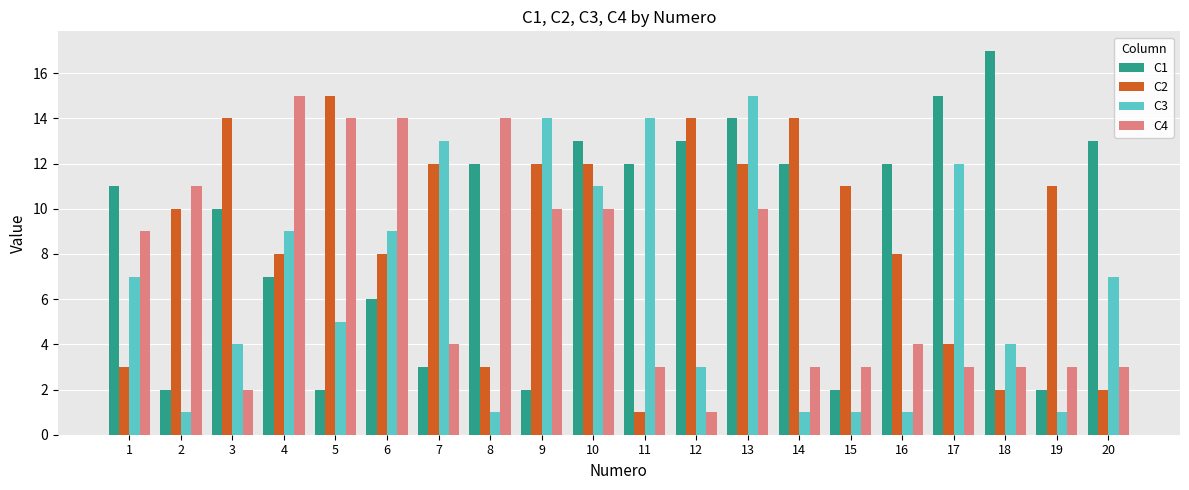

Reading left to right, what are all the values shown in this chart?

C1: 1=11	2=2	3=10	4=7	5=2	6=6	7=3	8=12	9=2	10=13	11=12	12=13	13=14	14=12	15=2	16=12	17=15	18=17	19=2	20=13
C2: 1=3	2=10	3=14	4=8	5=15	6=8	7=12	8=3	9=12	10=12	11=1	12=14	13=12	14=14	15=11	16=8	17=4	18=2	19=11	20=2
C3: 1=7	2=1	3=4	4=9	5=5	6=9	7=13	8=1	9=14	10=11	11=14	12=3	13=15	14=1	15=1	16=1	17=12	18=4	19=1	20=7
C4: 1=9	2=11	3=2	4=15	5=14	6=14	7=4	8=14	9=10	10=10	11=3	12=1	13=10	14=3	15=3	16=4	17=3	18=3	19=3	20=3